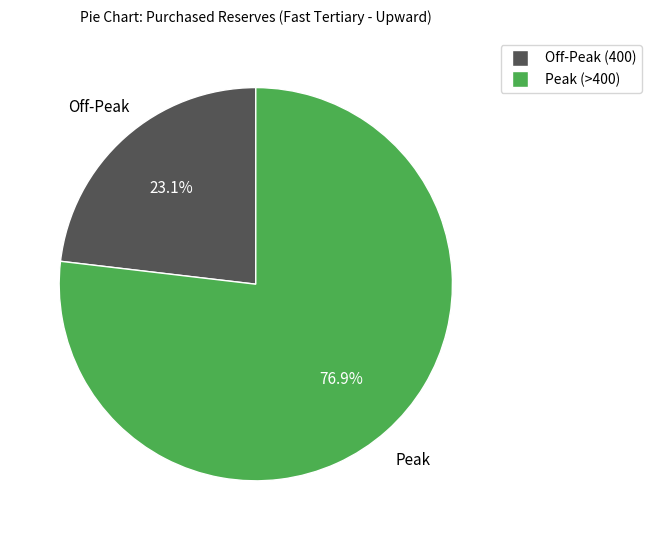

Is there any slice that represents more than half of the pie?

Yes